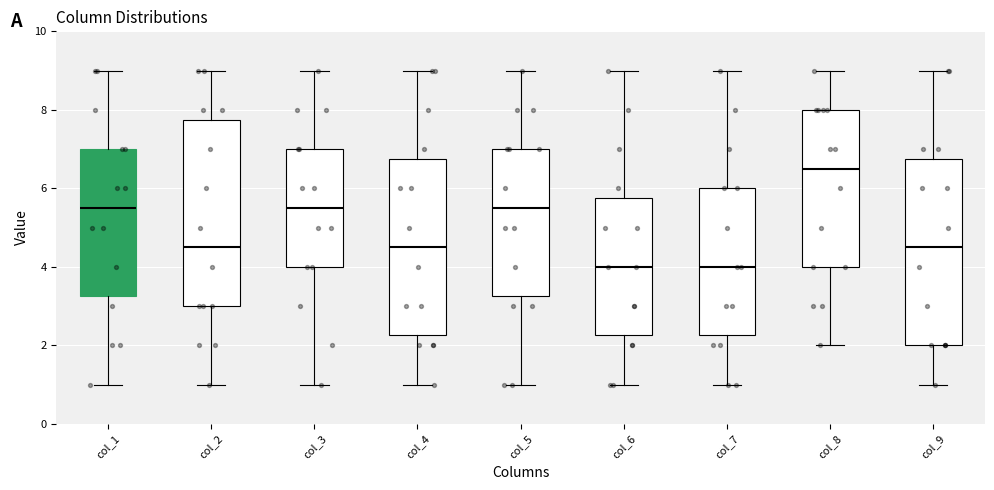

Where is the lower edge of the box for col_6 on the y-axis? The values are not printed on the chart, so give them approximately, as read against the axis.

2.2